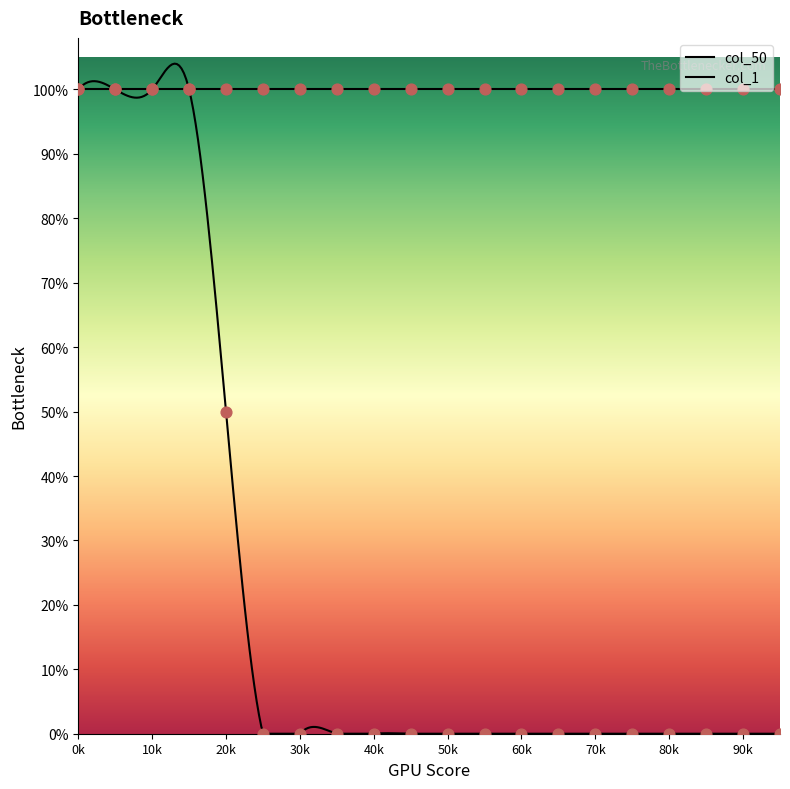

Between 9 and 14, which is larger?

9